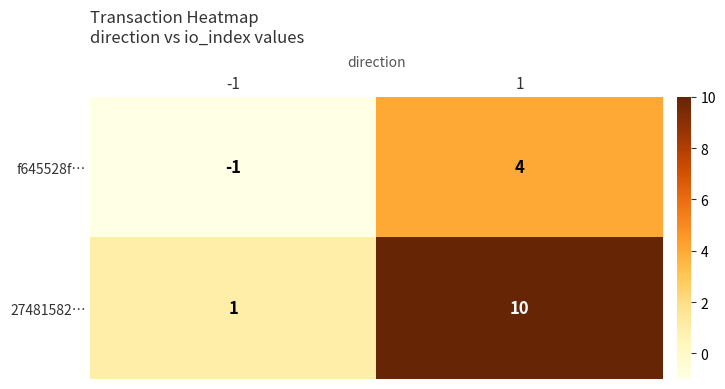

Rank the categories by 27481582… value from highest to lowest.

1, -1